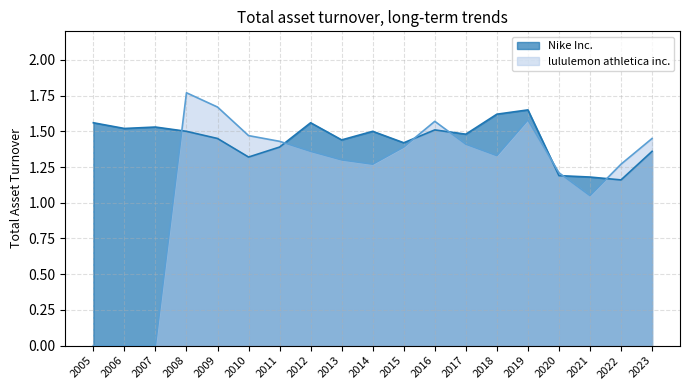

Between 2008 and 2018, which is larger?

2018